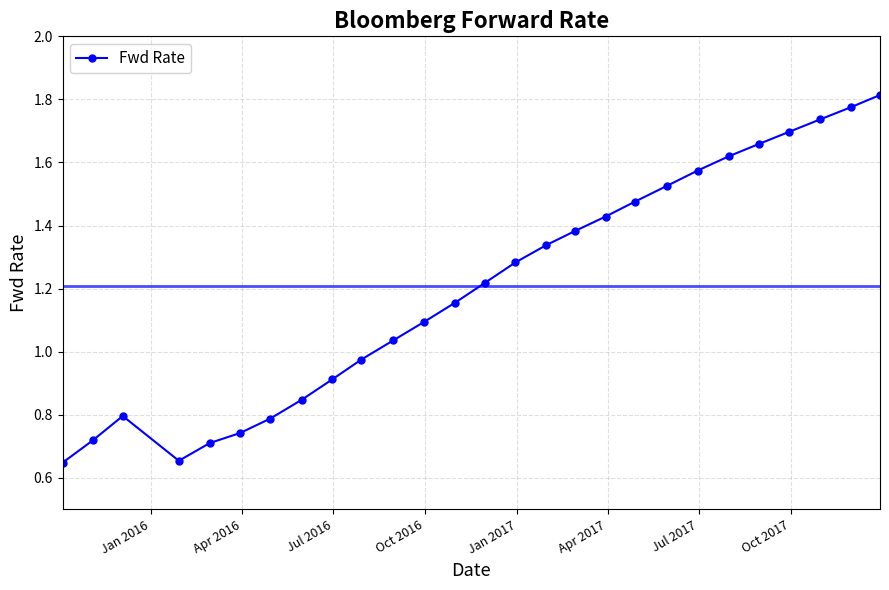

What is the difference between the second highest and second lowest values?

1.1